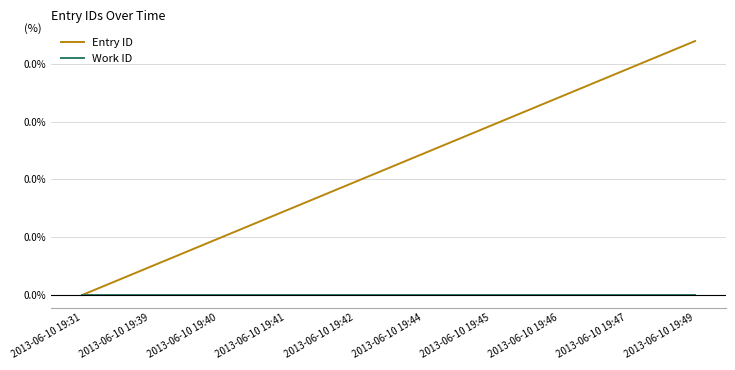

True or false: Work ID and Entry ID intersect in this chart.

False